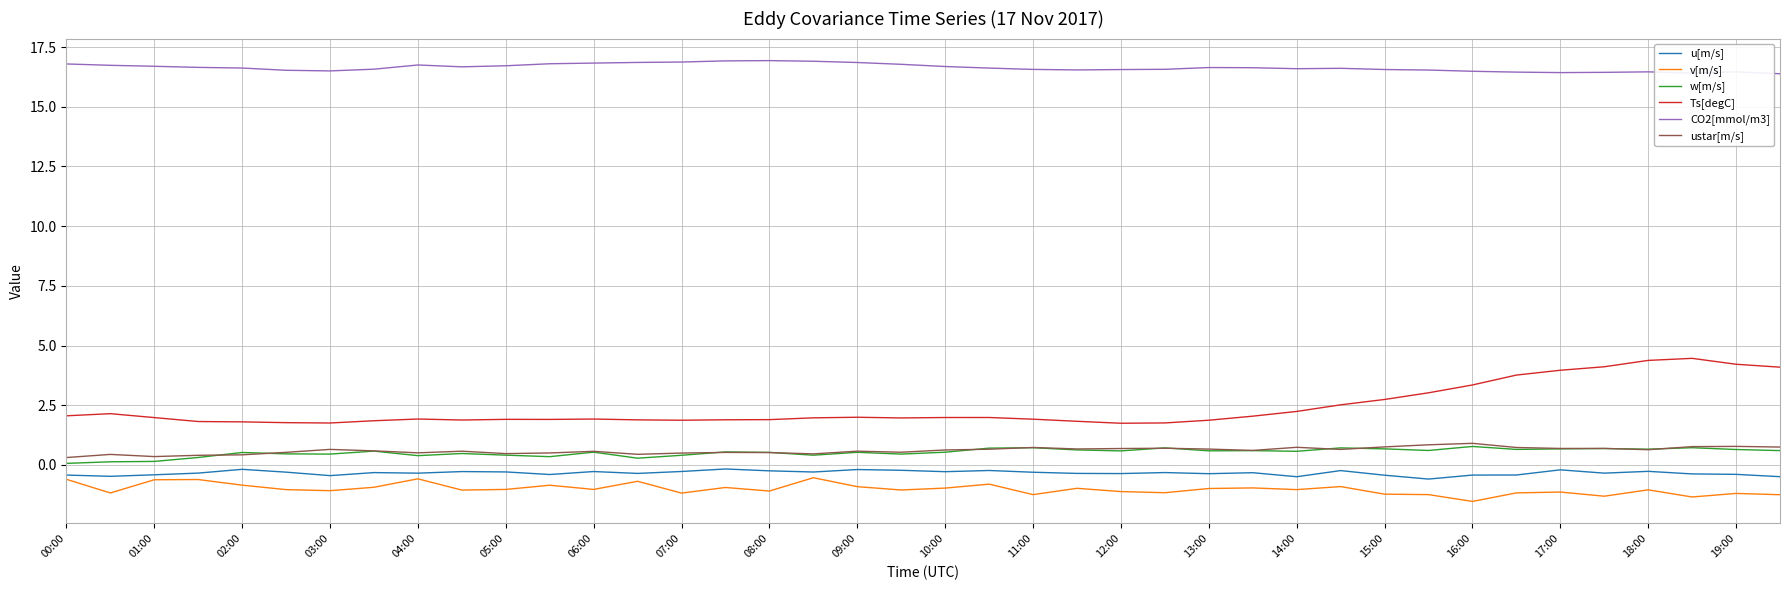

Which series has the largest total across all categories?

CO2[mmol/m3]